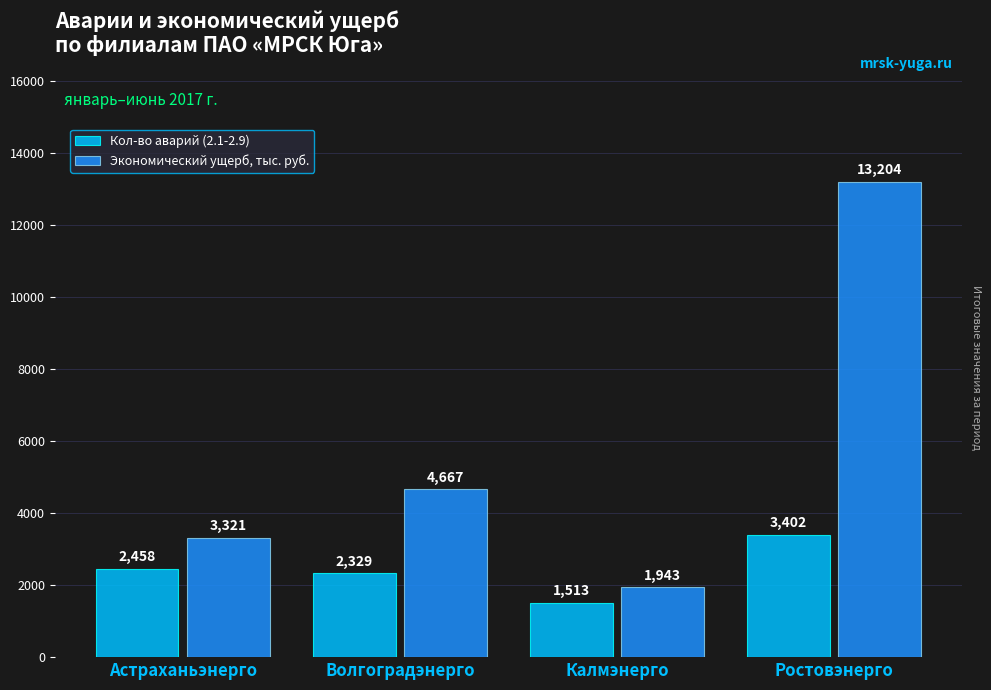

List the series in order of their overall mean, lowest first.

Кол-во аварий (2.1-2.9), Экономический ущерб, тыс. руб.